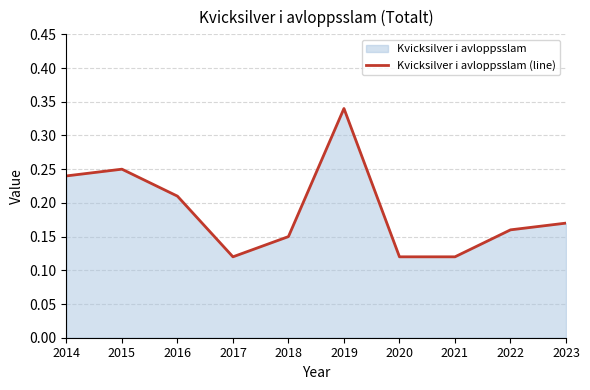

How many lines are shown in the chart?

1